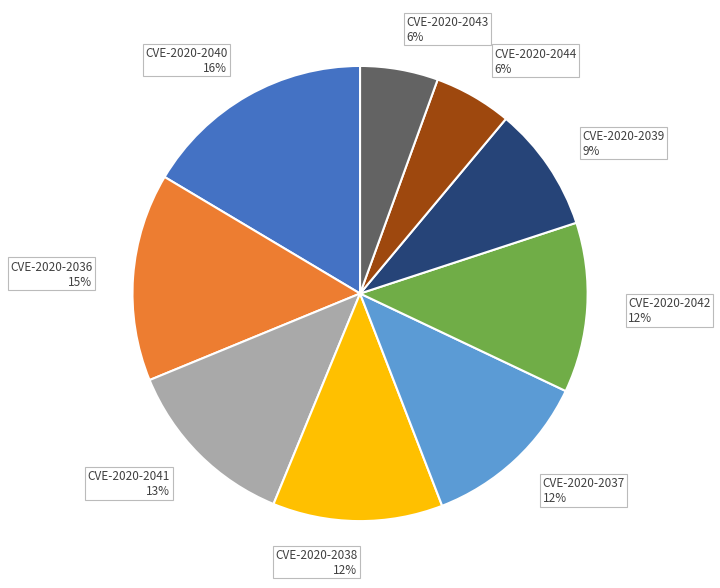

To the nearest percent, what portion does CVE-2020-2040 represent?

16%